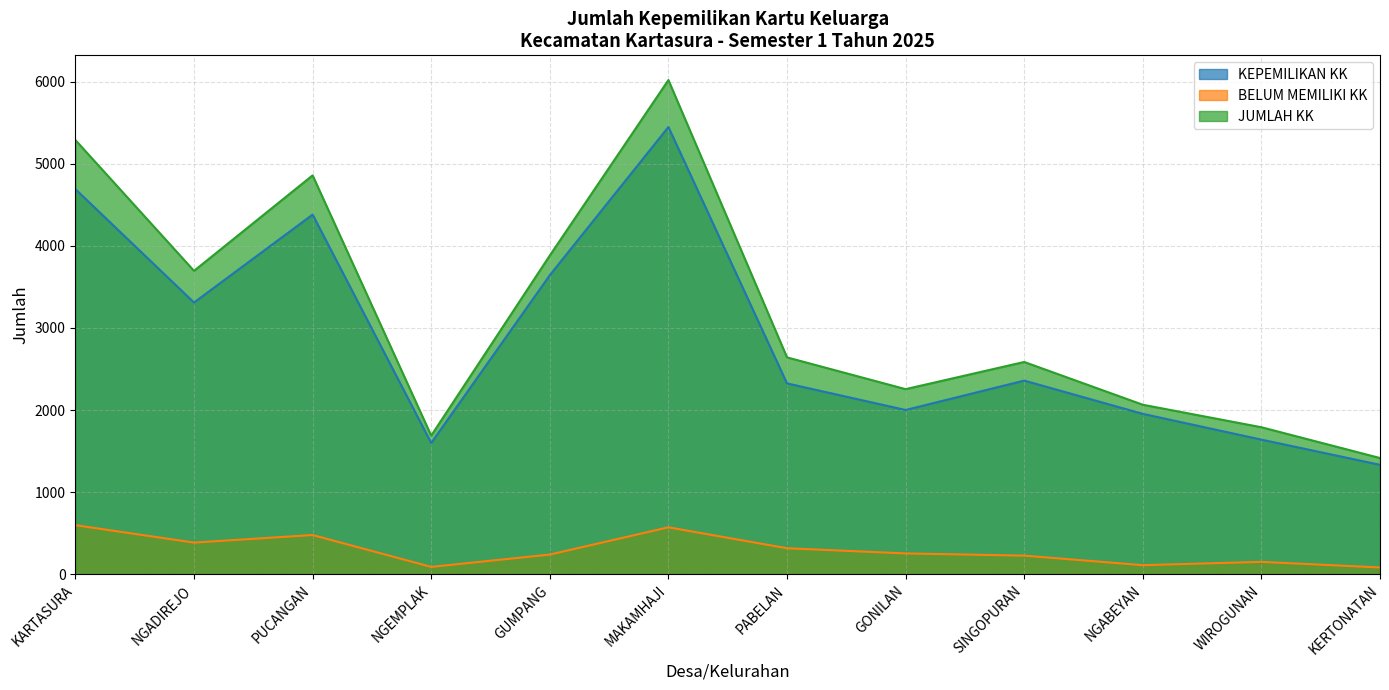

What is the label of the 7th point from the left?

PABELAN